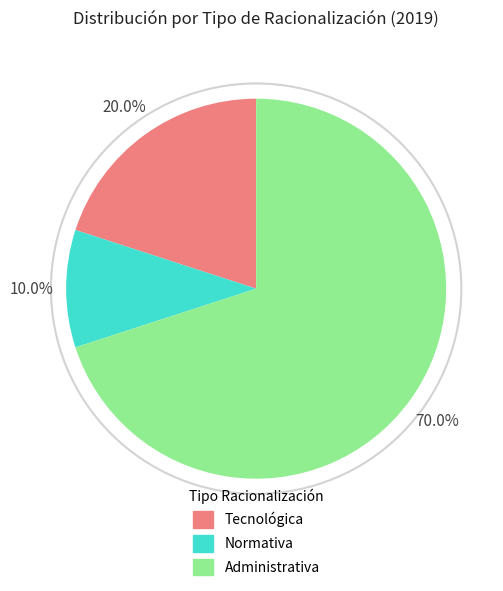

What percentage is the Tecnológica slice, to the nearest percent?

20%